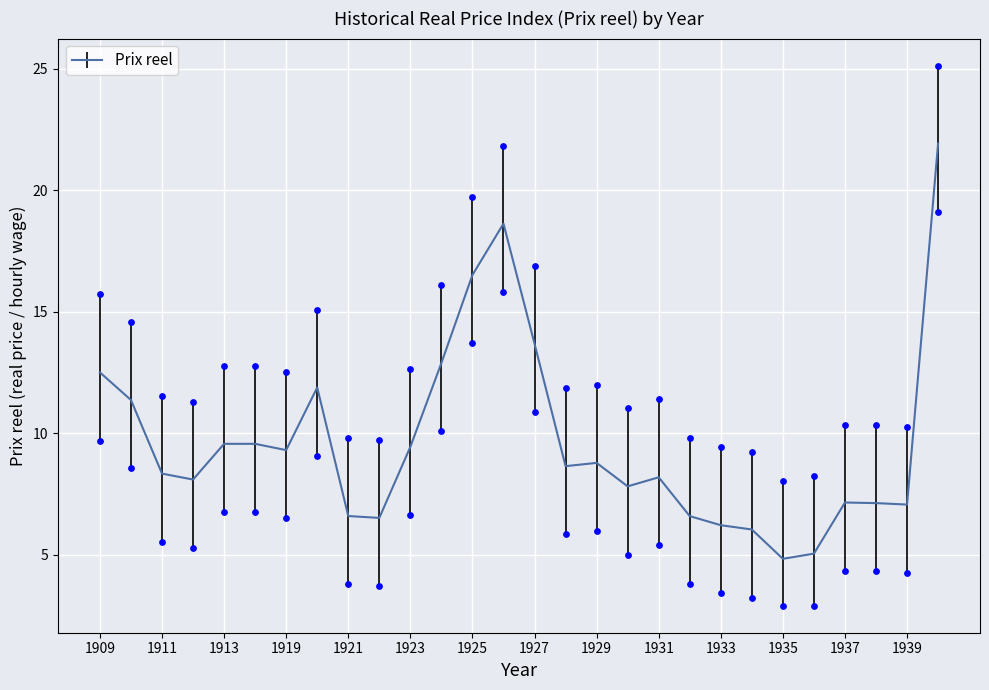

Approximately how many times larger is the value at 1935 compared to 1925?

0.3